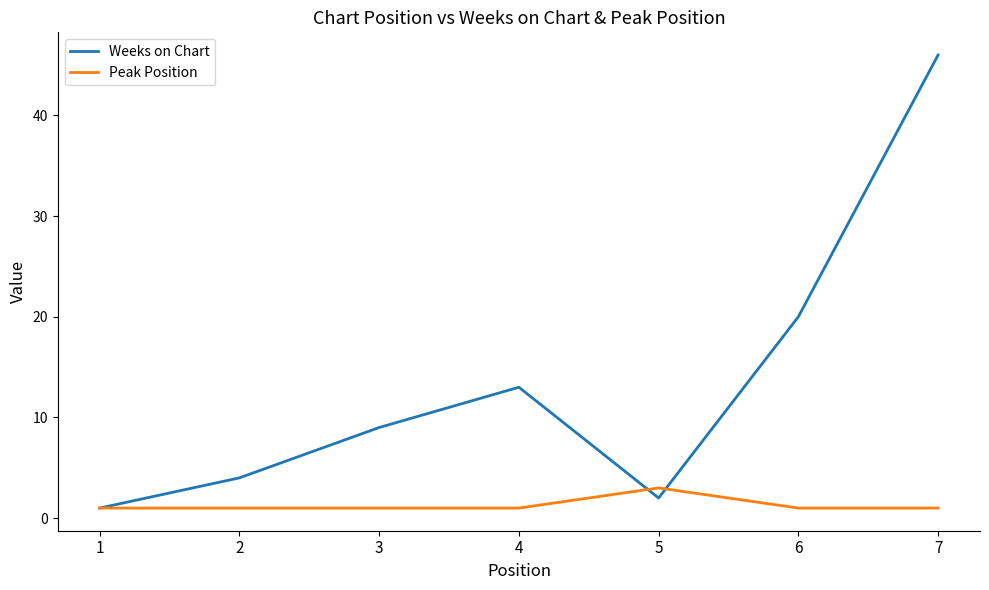

What is the approximate value of Peak Position at 4?

1